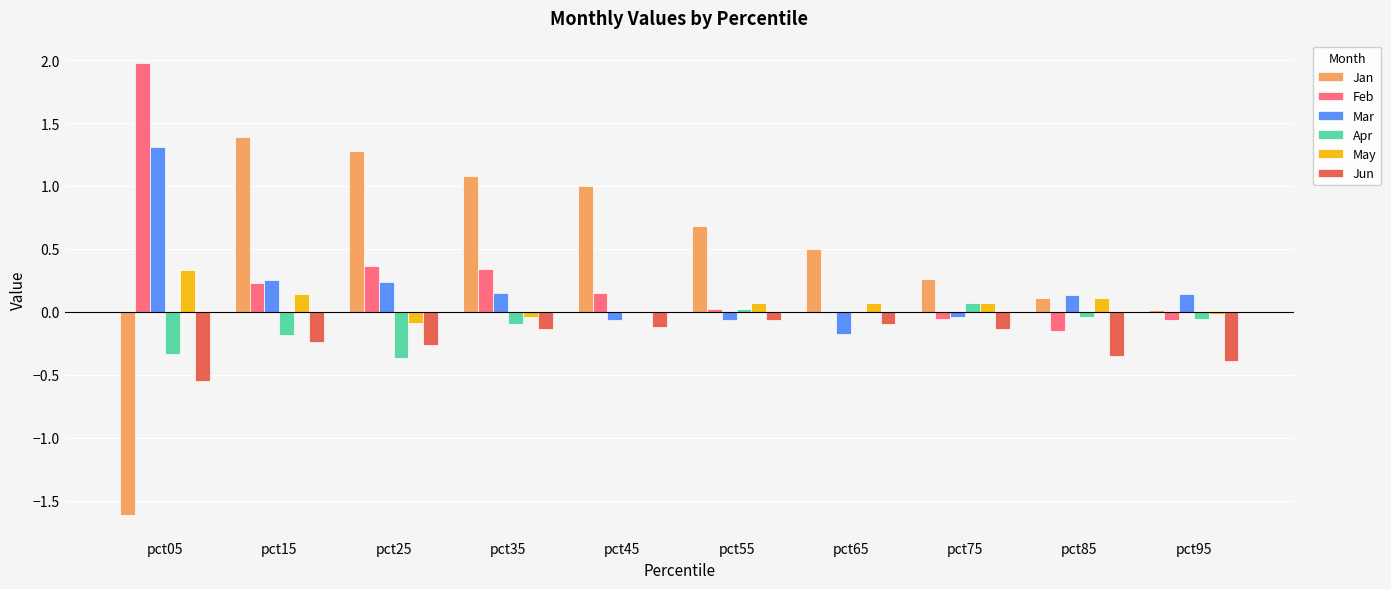

Which label corresponds to the largest value in the chart?

pct05